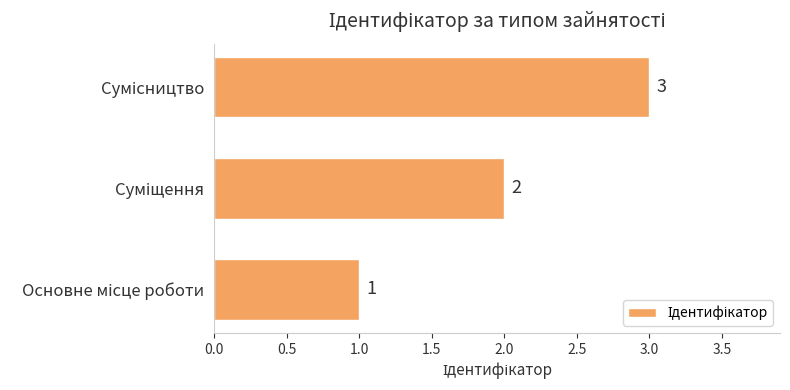

What is the sum of all values?

6